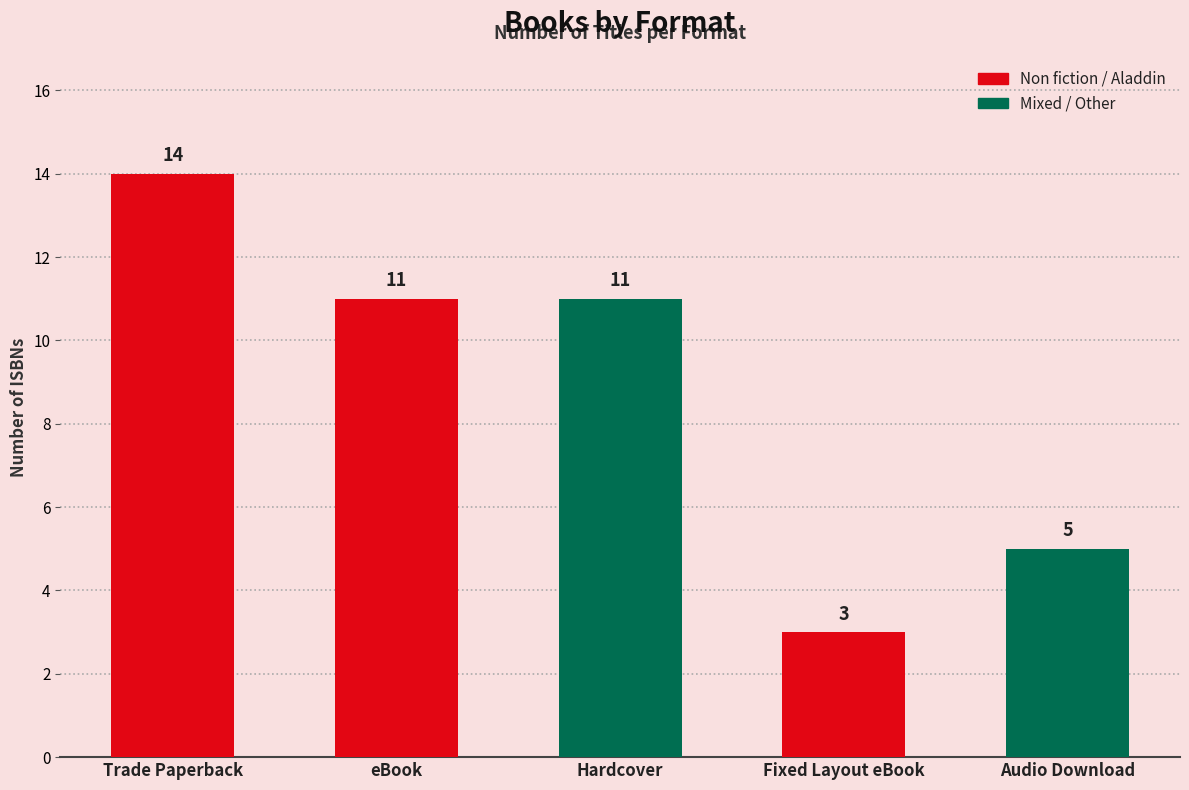

What is the label of the 4th bar from the left?

Fixed Layout eBook